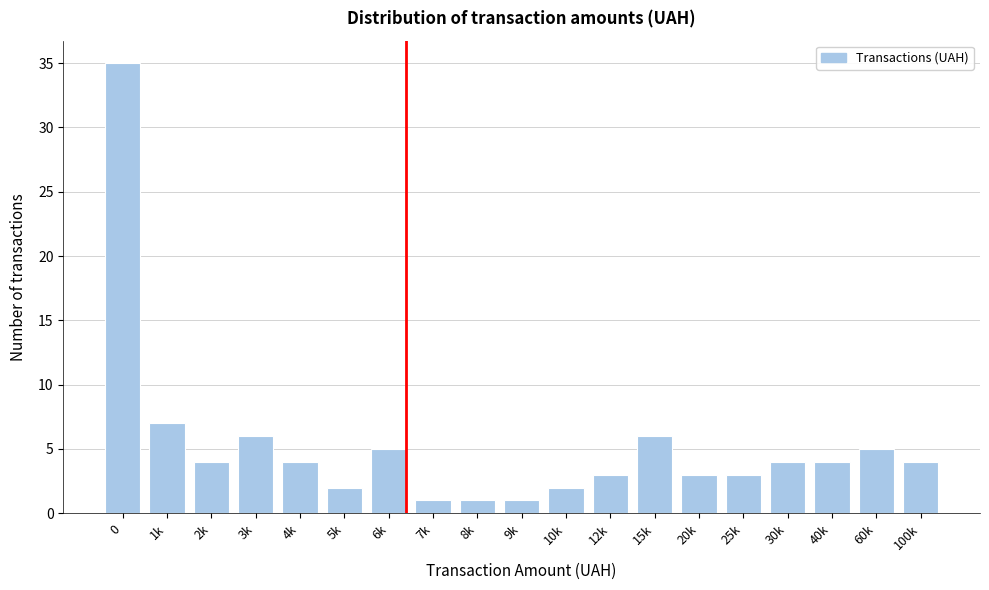

Reading right to left, what are all the values shown in this chart?

4	5	4	4	3	3	6	3	2	1	1	1	5	2	4	6	4	7	35